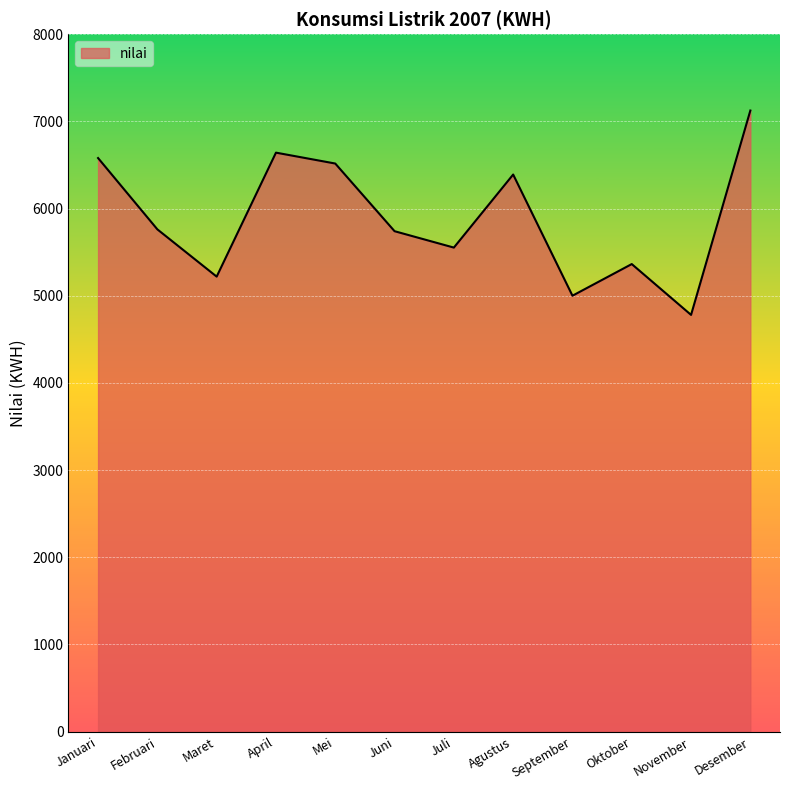

What is the minimum value shown in the chart?

4780